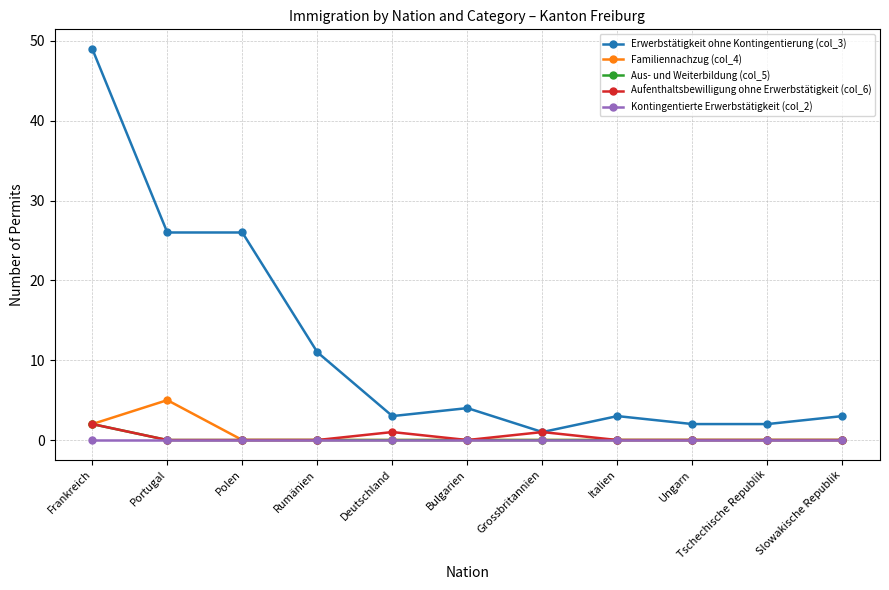

What is the label of the 1st point from the left?

Frankreich